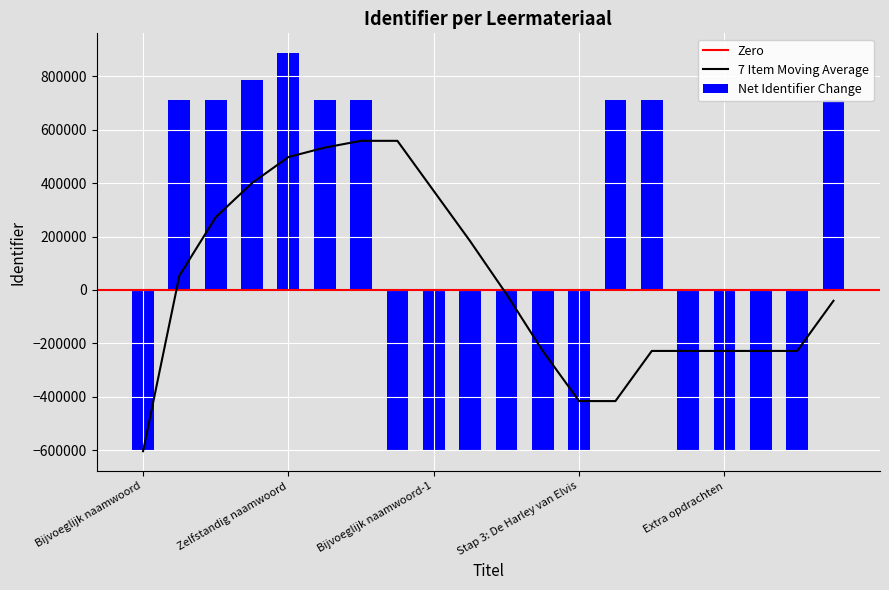

Reading left to right, extract all data points from this chart.

Bijvoeglijk naamwoord=-604347.8	Intro=710826.2	Wat kan ik straks?=710827.2	Wat kan ik al?=784964.2	Zelfstandig naamwoord=886922.2	Wat ga ik doen?=710829.2	Aan de slag=710831.2	Stap 1: Kennisbank=-604344.8	Bijvoeglijk naamwoord-1=-604342.8	Bijvoeglijk naamwoord-2=-604341.8	Wat is de juiste schrijfwijze?=-604338.8	Stap 2: Bijvoeglijk naamwoord=-604340.8	Stap 3: De Harley van Elvis=-604337.8	Afronding=710837.2	Samenvattend=710838.2	Eindopdracht: Verhaal=-604333.8	Extra opdrachten=-604331.8	Bijvoeglijk naamwoord-4=-604329.8	Bijvoeglijk naamwoord-5=-604328.8	Terugkijken=710842.2